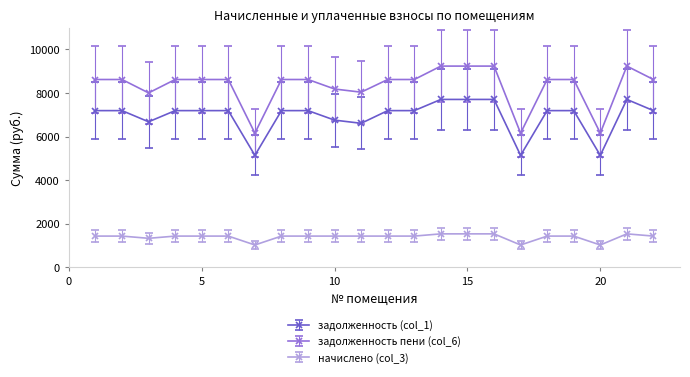

What is the value of the задолженность (col_1) point at the 5th from the left?

7190.4